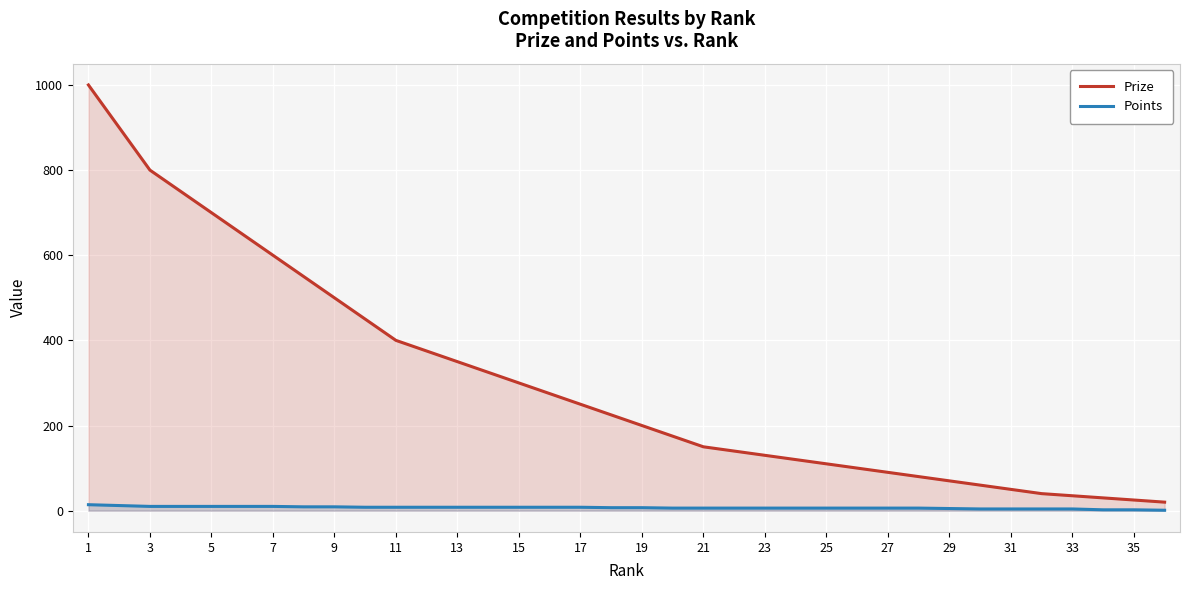

Reading right to left, list all the values displayed in this chart.

Prize: 20	25	30	35	40	50	60	70	80	90	100	110	120	130	140	150	175	200	225	250	275	300	325	350	375	400	450	500	550	600	650	700	750	800	900	1000
Points: 1	2	2	4	4	4	4	5	6	6	6	6	6	6	6	6	6	7	7	8	8	8	8	8	8	8	8	9	9	10	10	10	10	10	12	14